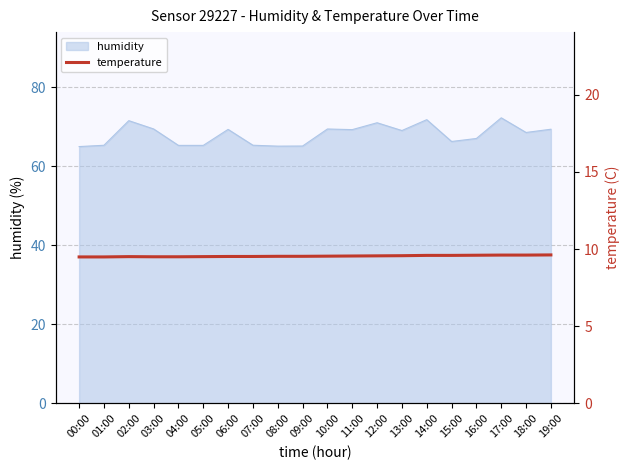

What is the lowest value of the humidity series?

65.0